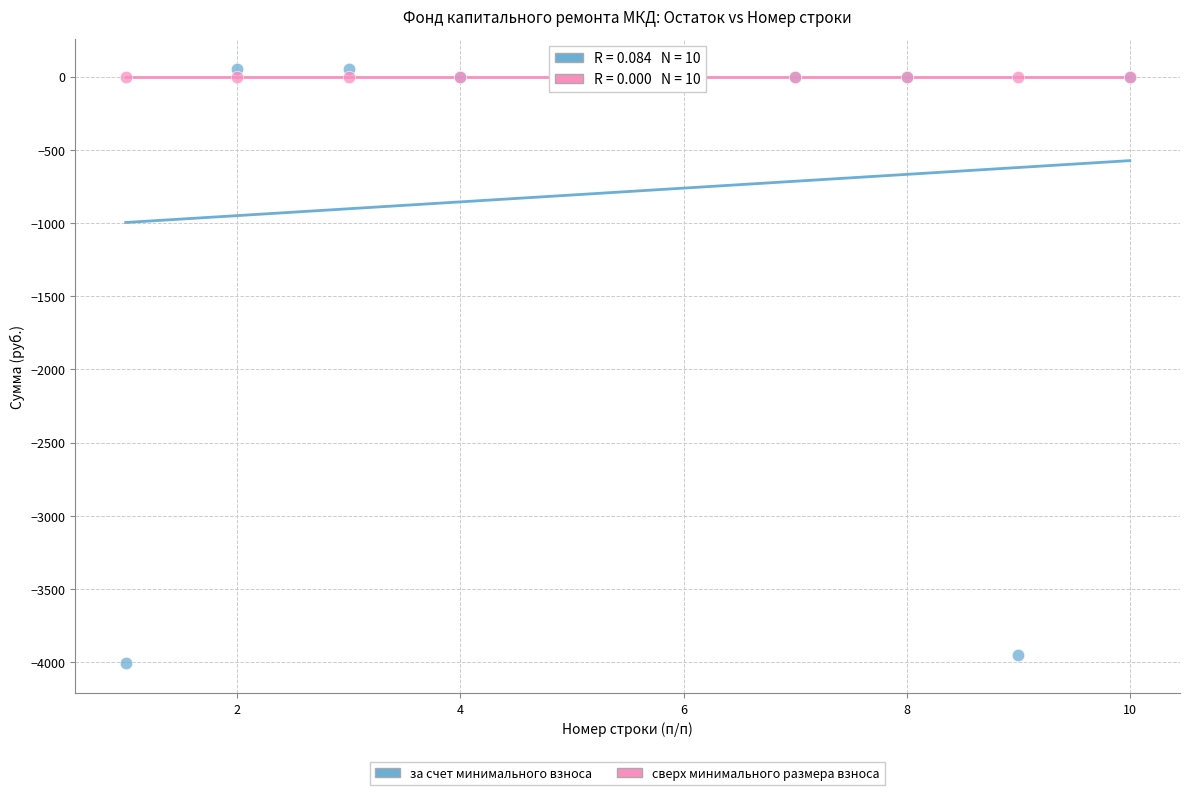

Which series contains the lowest Y value?

за счет минимального взноса